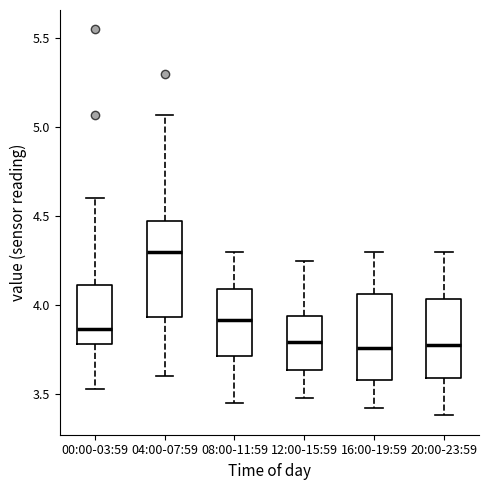

Reading left to right, read every box against the y-axis: the position of its median line, the range the box covers, and the ends of its whiskers. The values are not printed on the chart, so give them approximately, as read against the axis.

00:00-03:59: median 3.85, box 3.80 to 4.10, whiskers 3.55 to 4.60
04:00-07:59: median 4.30, box 3.95 to 4.45, whiskers 3.60 to 5.05
08:00-11:59: median 3.90, box 3.70 to 4.10, whiskers 3.45 to 4.30
12:00-15:59: median 3.80, box 3.65 to 3.95, whiskers 3.50 to 4.25
16:00-19:59: median 3.75, box 3.60 to 4.05, whiskers 3.40 to 4.30
20:00-23:59: median 3.80, box 3.60 to 4.05, whiskers 3.40 to 4.30